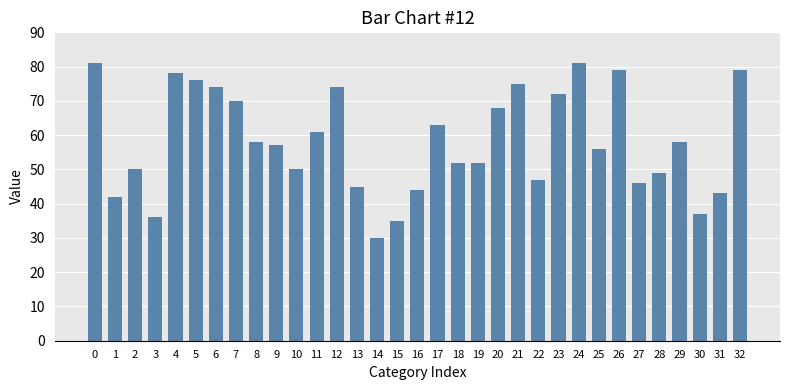

What is the average value?

58